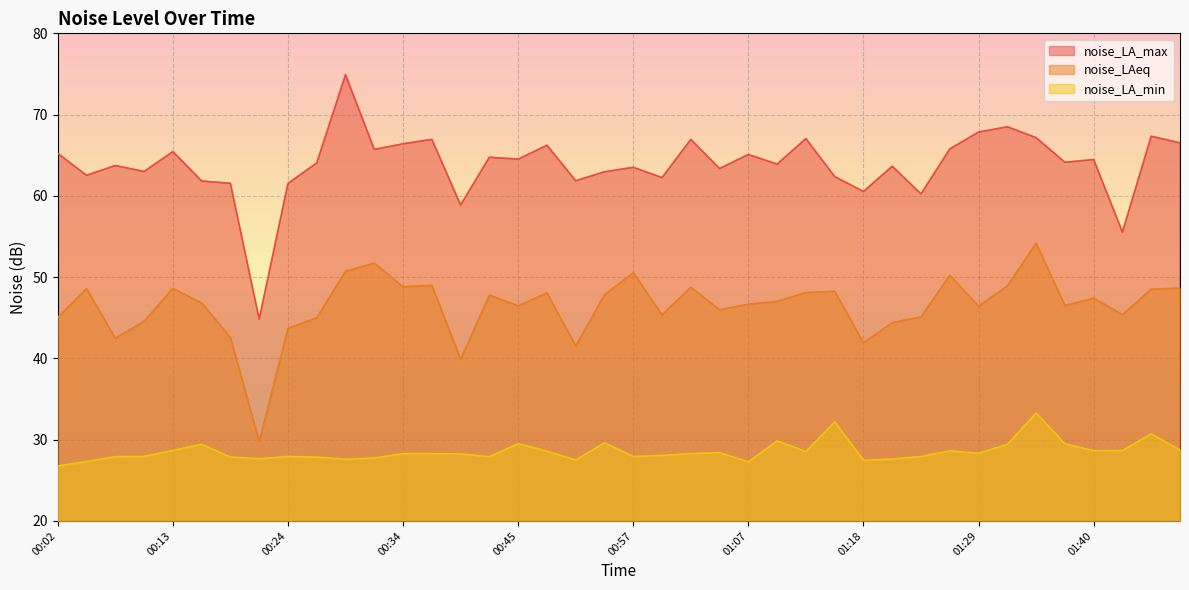

What is the average value of the noise_LAeq series?

46.4